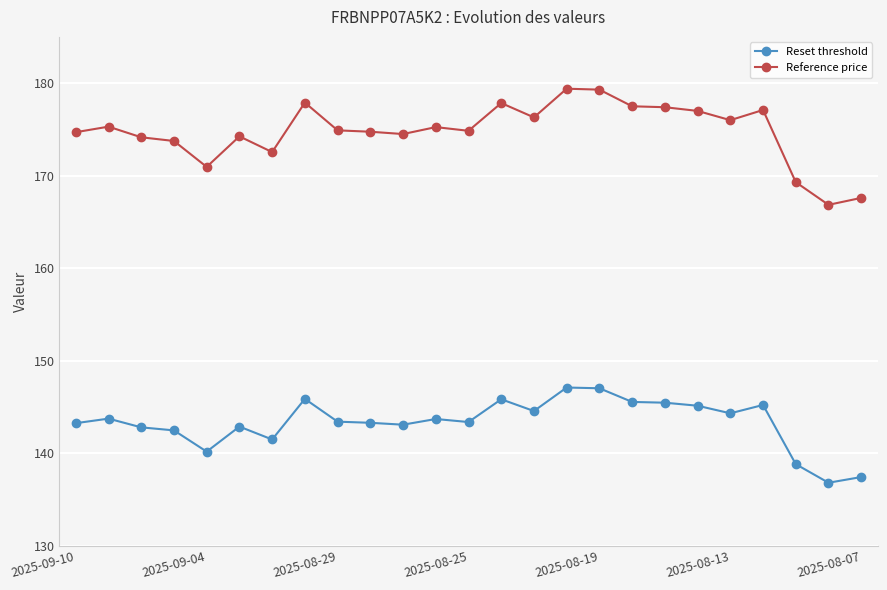

True or false: Reference price and Reset threshold intersect in this chart.

False